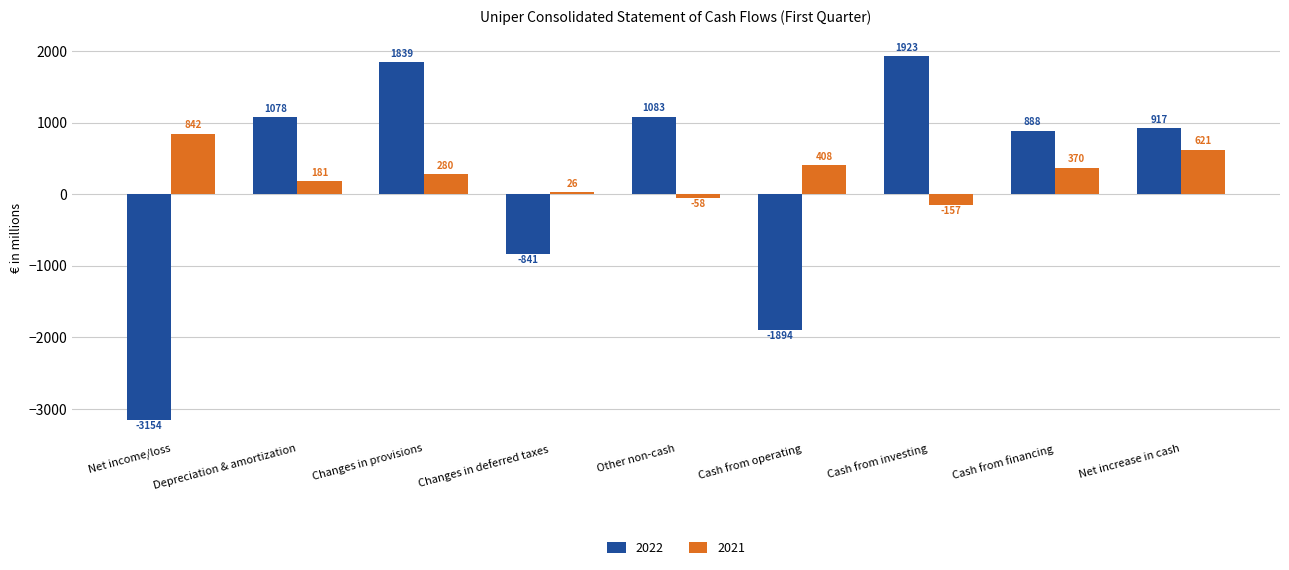

Which series changed the most between Changes in provisions and Cash from financing?

2022